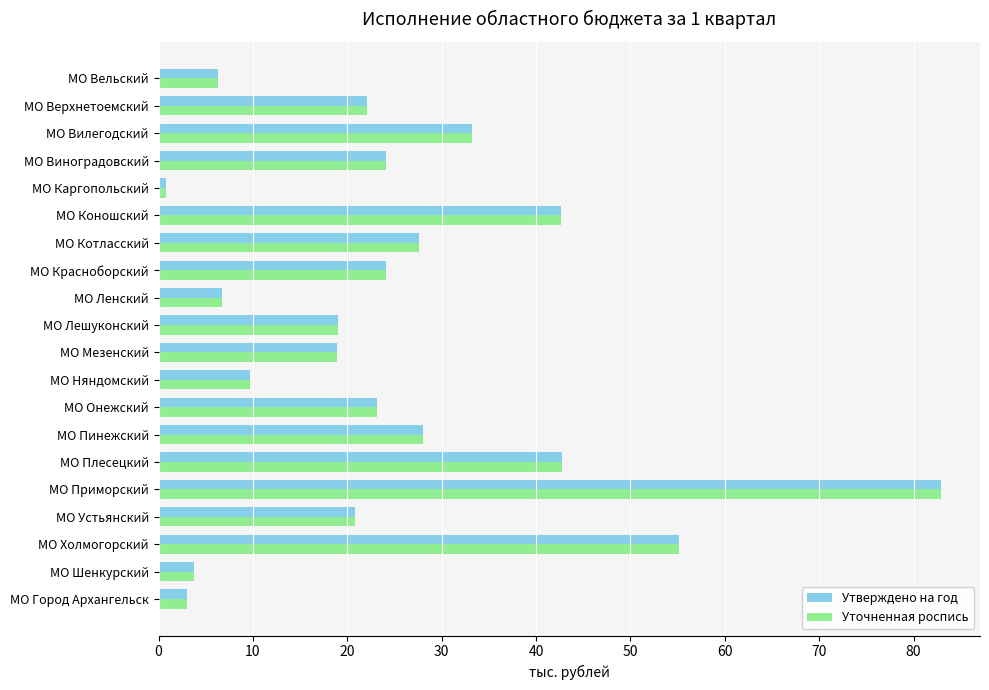

What are all the series names shown in the legend?

Утверждено на год, Уточненная роспись